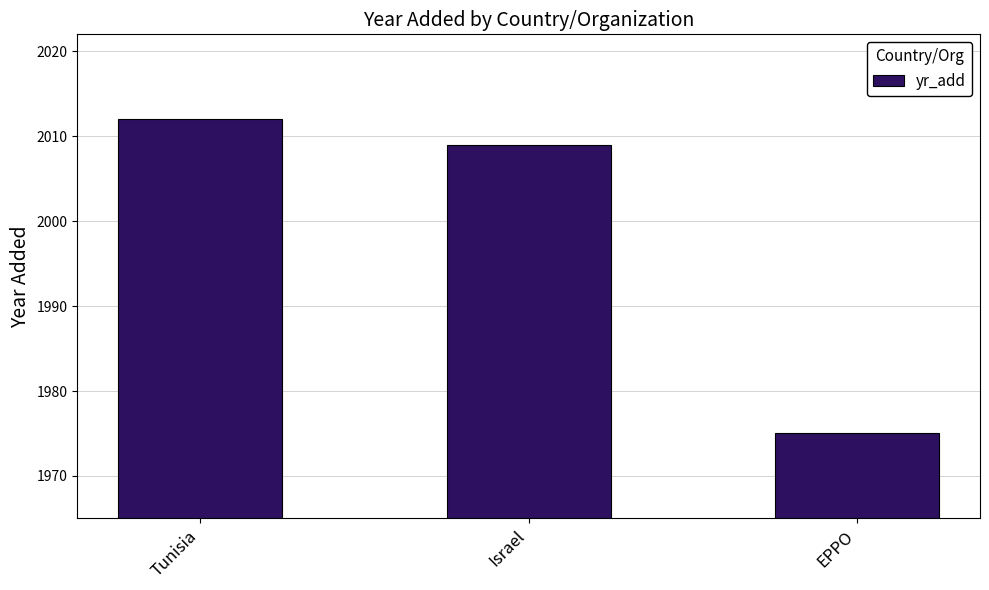

Rank the categories by value from lowest to highest.

EPPO, Israel, Tunisia